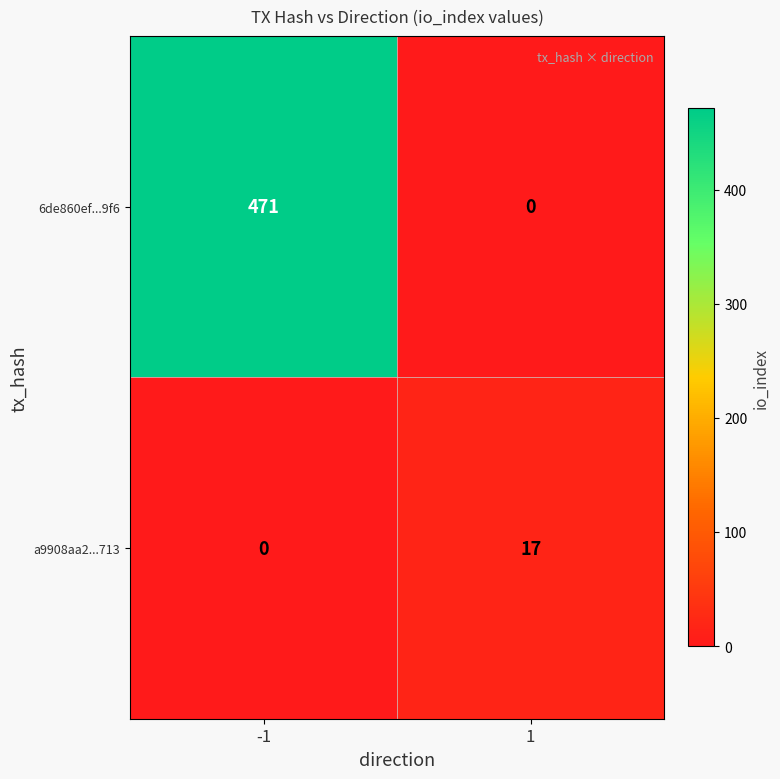

Reading right to left, list all the values displayed in this chart.

6de860ef...9f6: 0	471
a9908aa2...713: 17	0